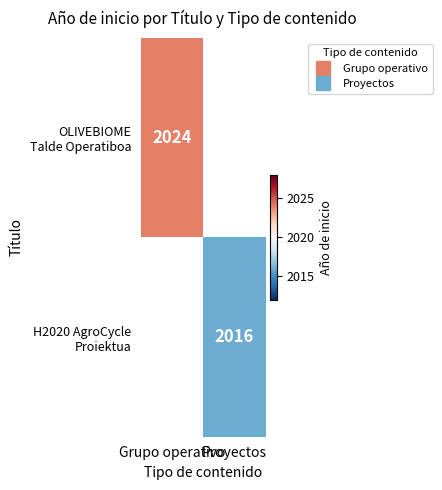

At which label does OLIVEBIOME Talde Operatiboa reach its minimum?

Grupo operativo